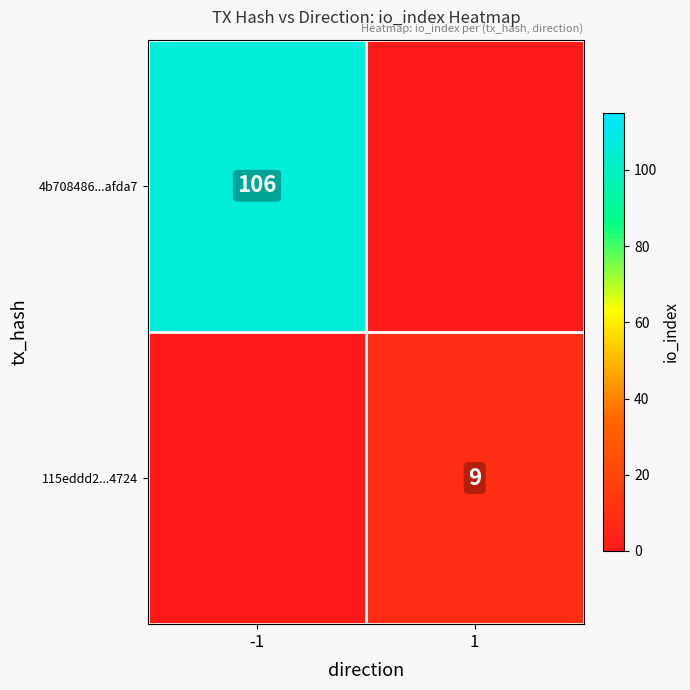

The value of 115eddd2...4724 at 1 is 2. True or false?

False